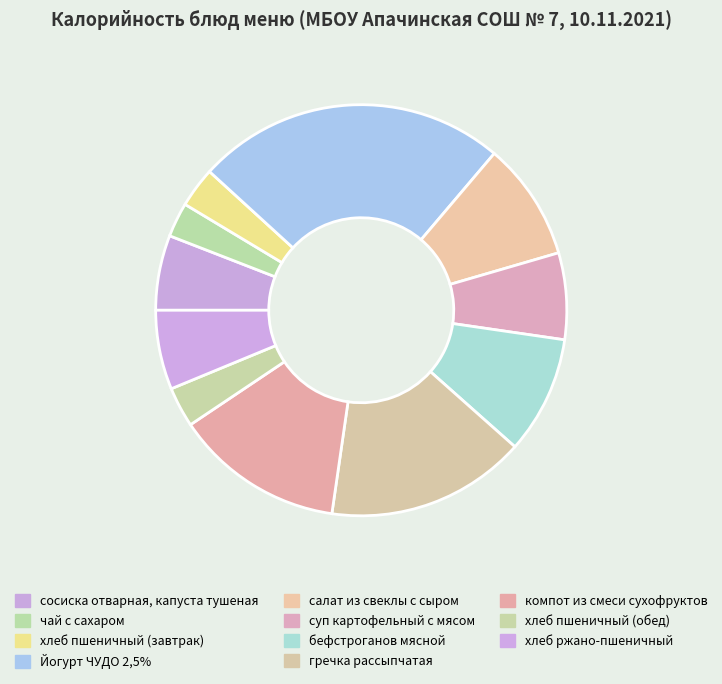

The сосиска отварная, капуста тушеная slice represents 6% of the pie. True or false?

True